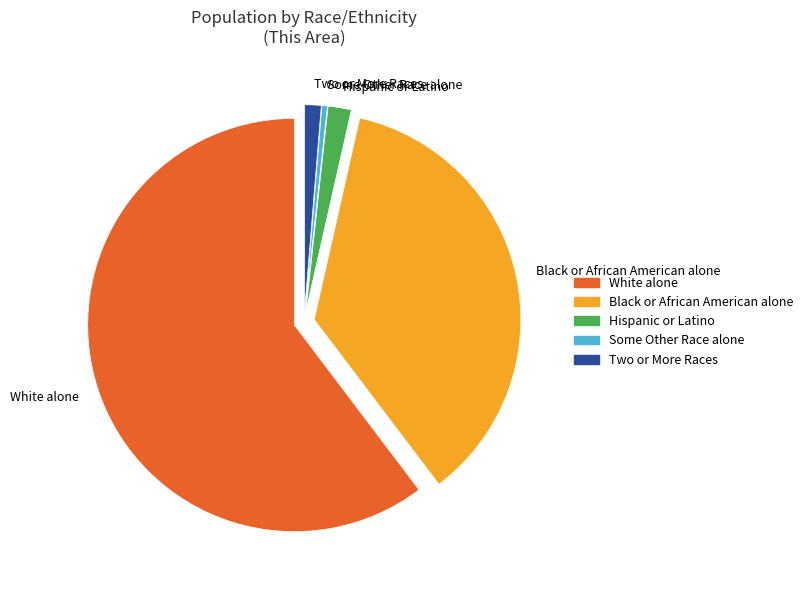

True or false: Black or African American alone accounts for 36% of the total.

True